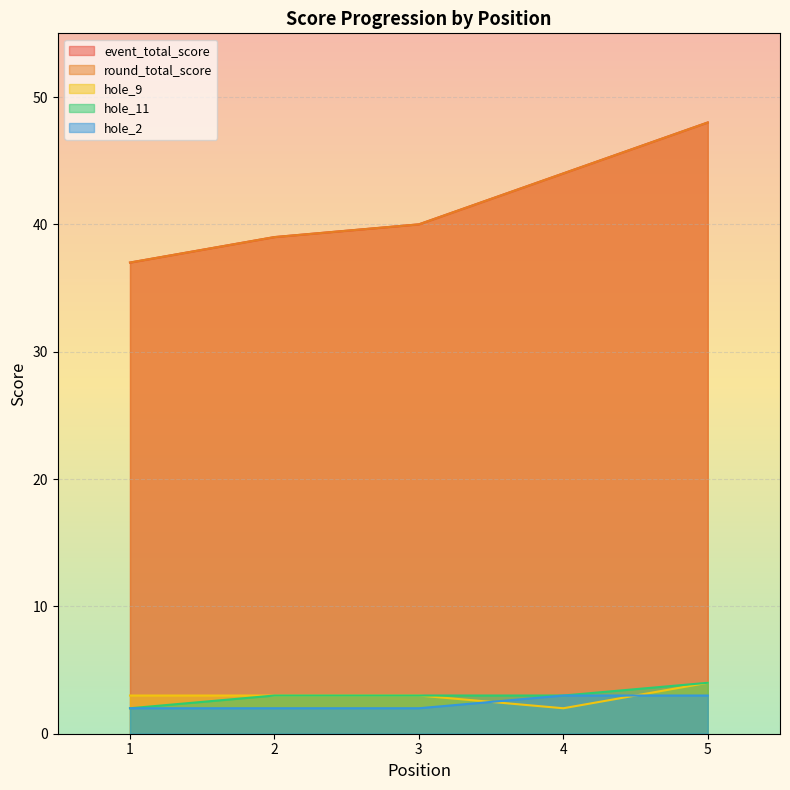

The hole_9 series shows 1 at 4. True or false?

False